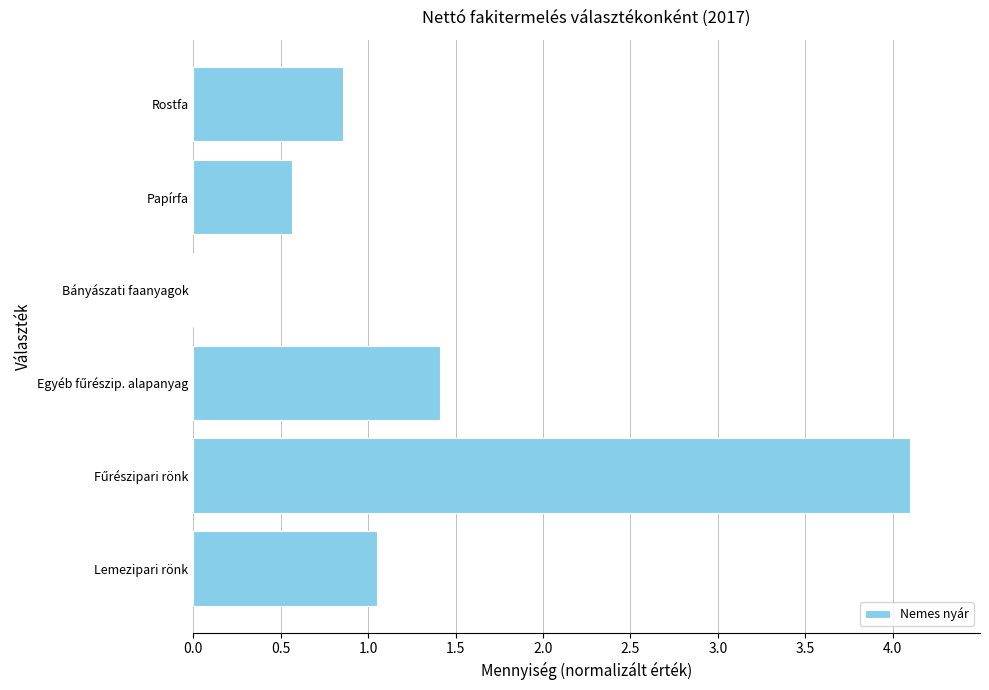

Approximately how many times larger is the value at Rostfa compared to Lemezipari rönk?

0.8